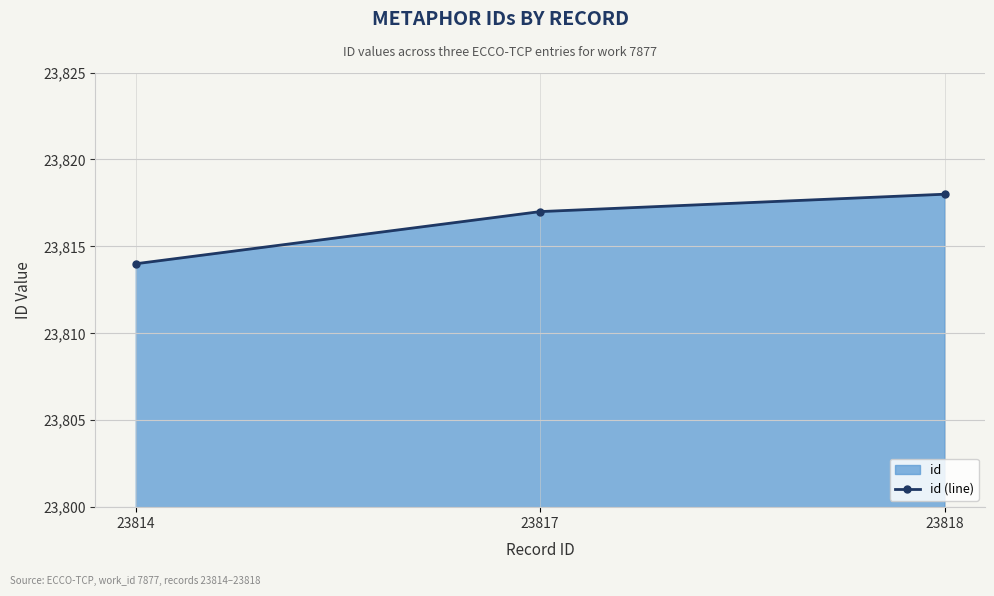

What is the sum of the values at 23817 and 23818?

47635